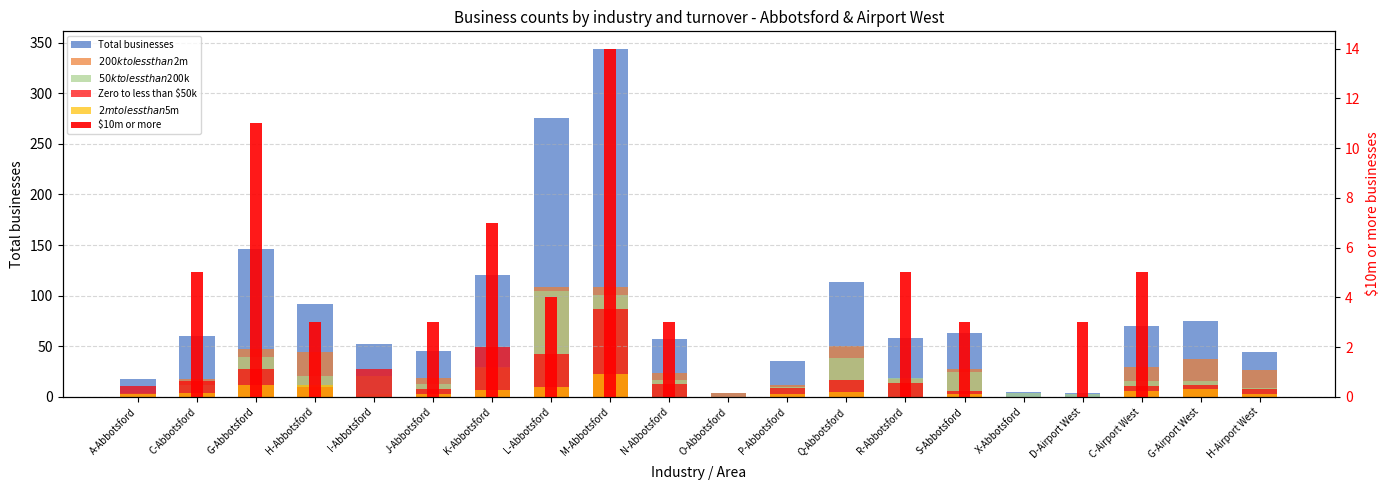

What is the label of the 13th bar from the left?

Q-Abbotsford